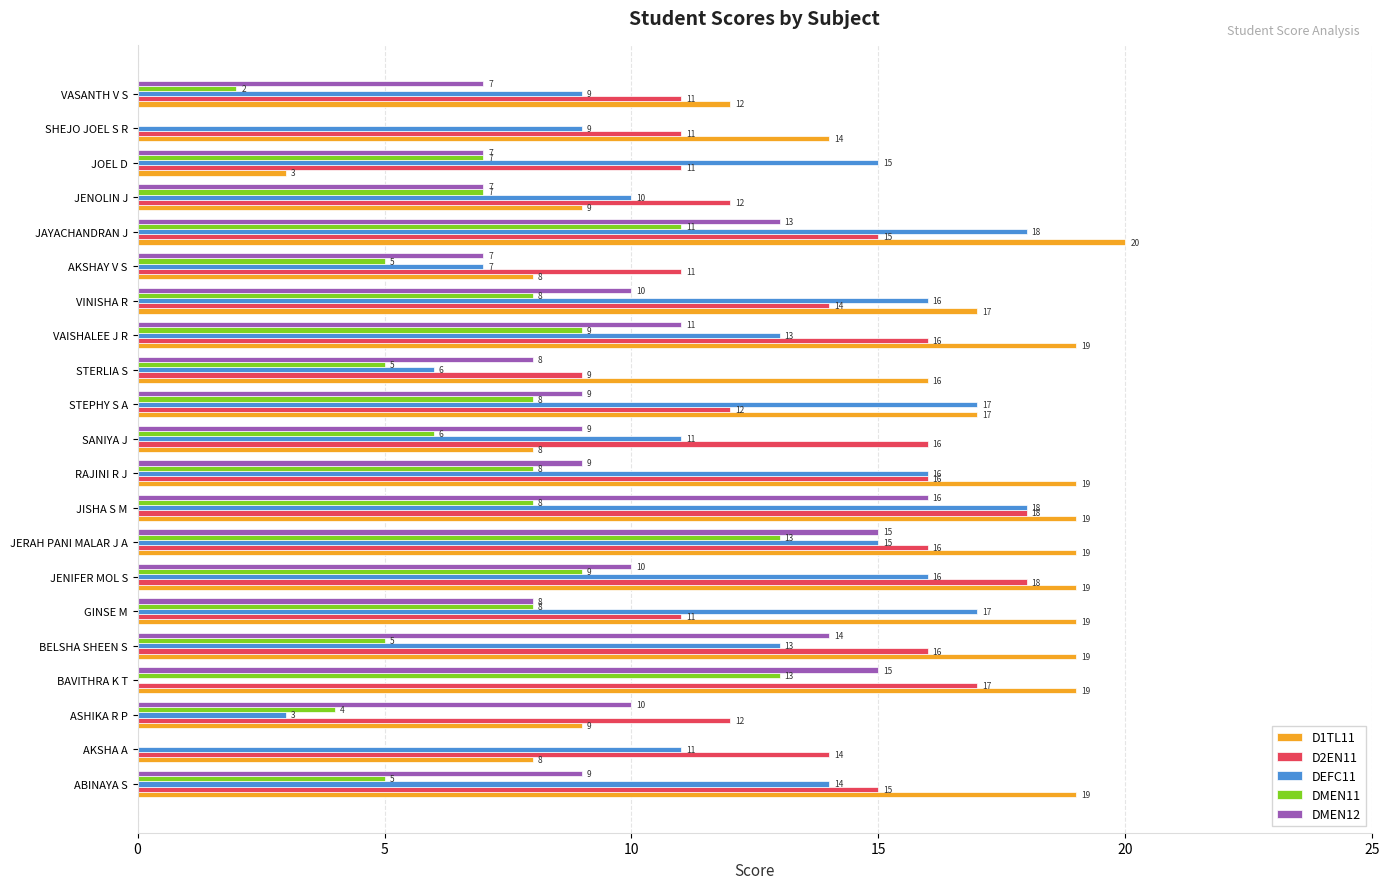

Which series changed the most between JENIFER MOL S and JENOLIN J?

D1TL11